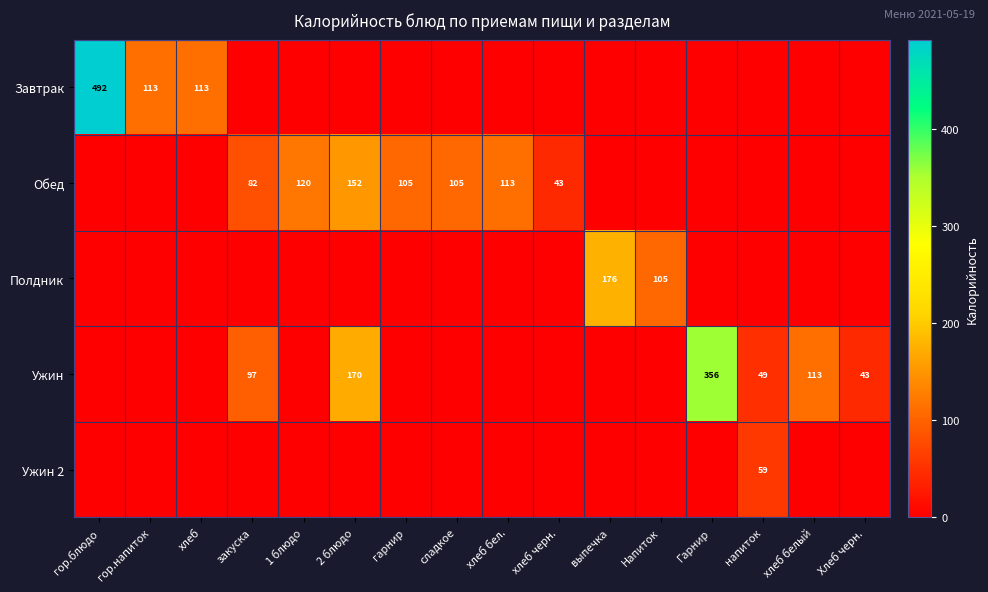

The Обед series shows 31.5 at гарнир. True or false?

False